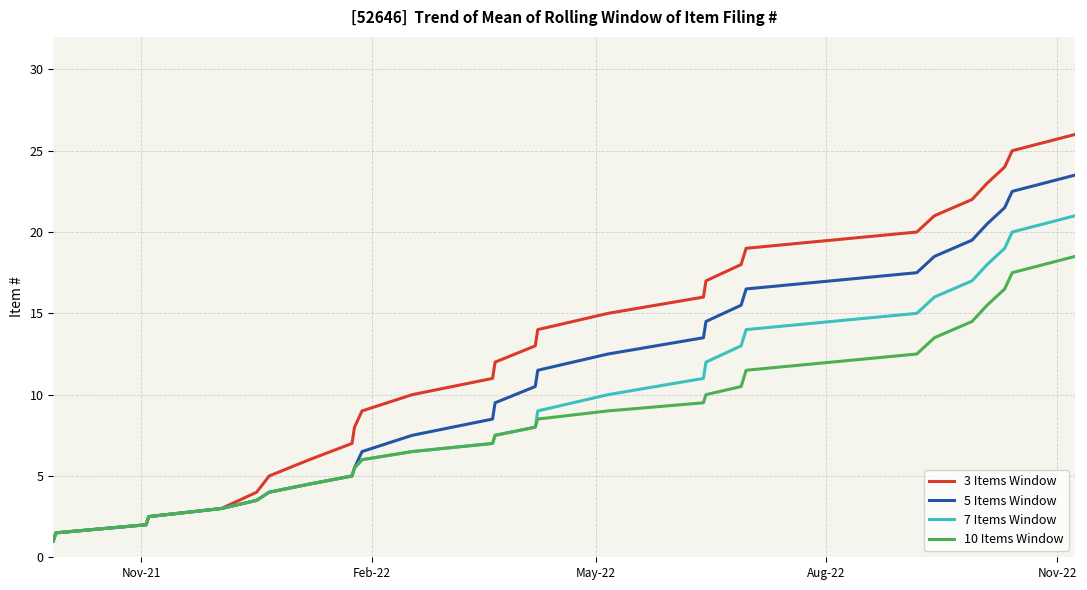

List the series in order of their peak value, highest first.

3 Items Window, 5 Items Window, 7 Items Window, 10 Items Window